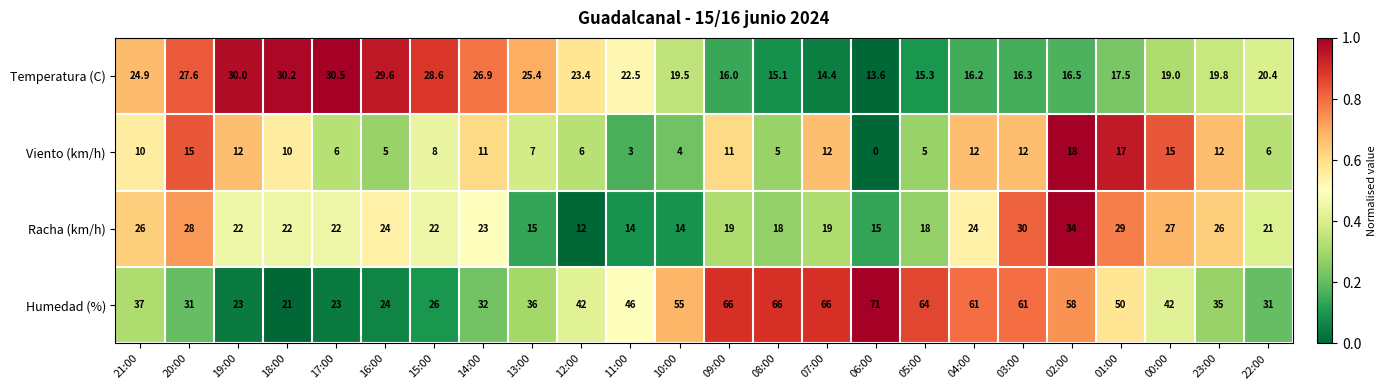

Which category has the highest value in the Racha (km/h) series?

02:00